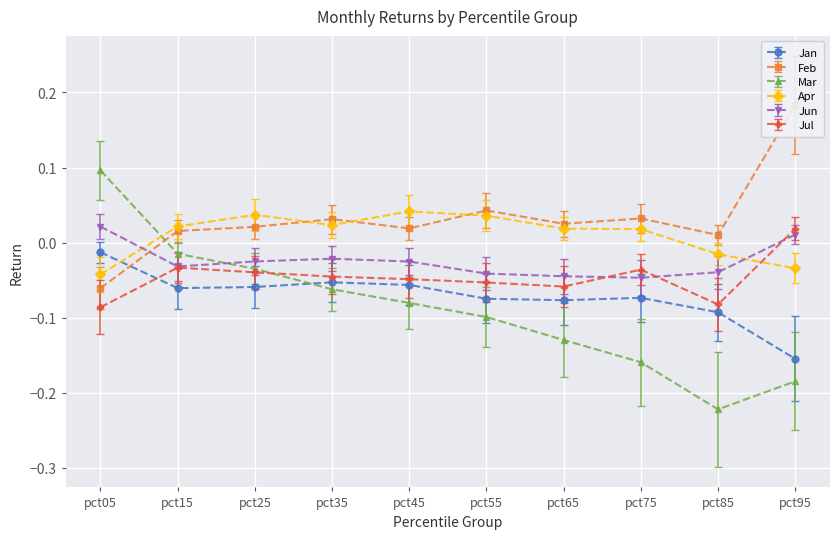

Which series has the widest spread of values?

Mar